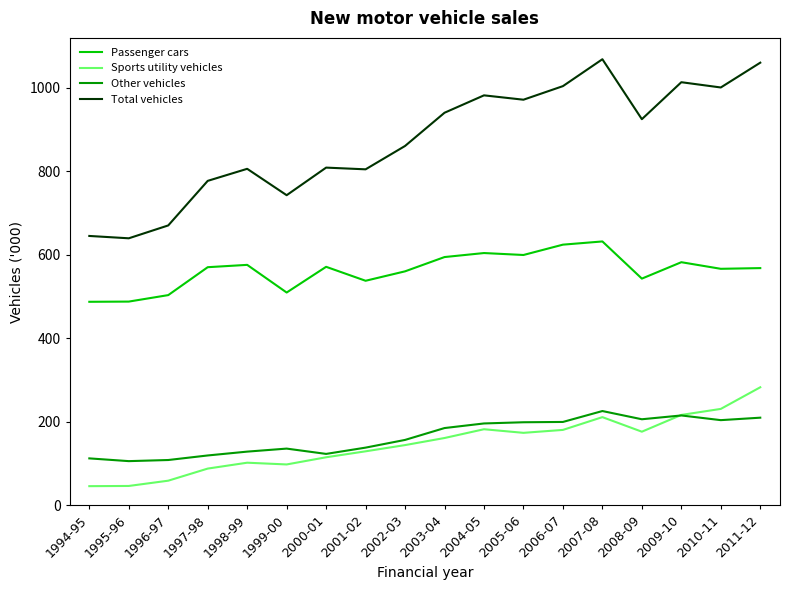

What is the lowest value of the Sports utility vehicles series?

45.6